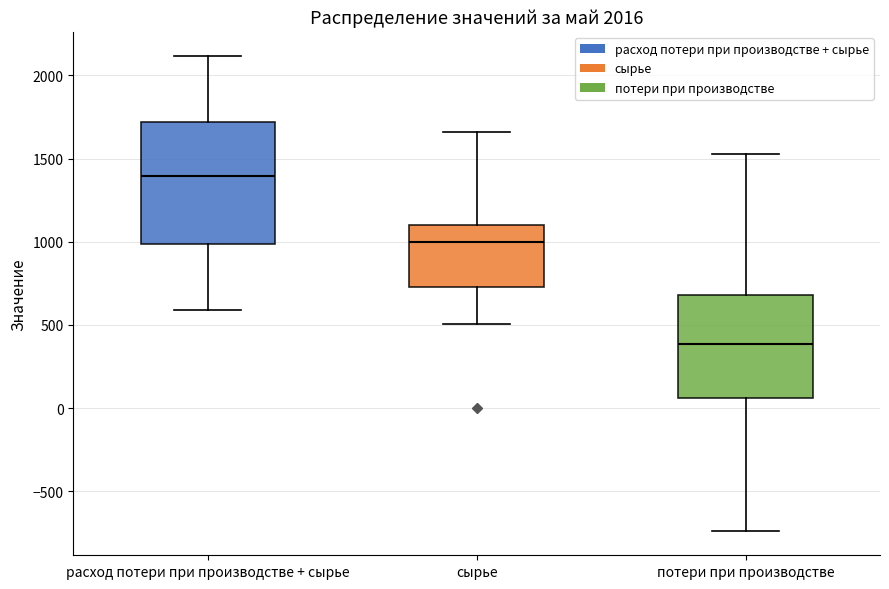

Which box has the lowest median line?

потери при производстве